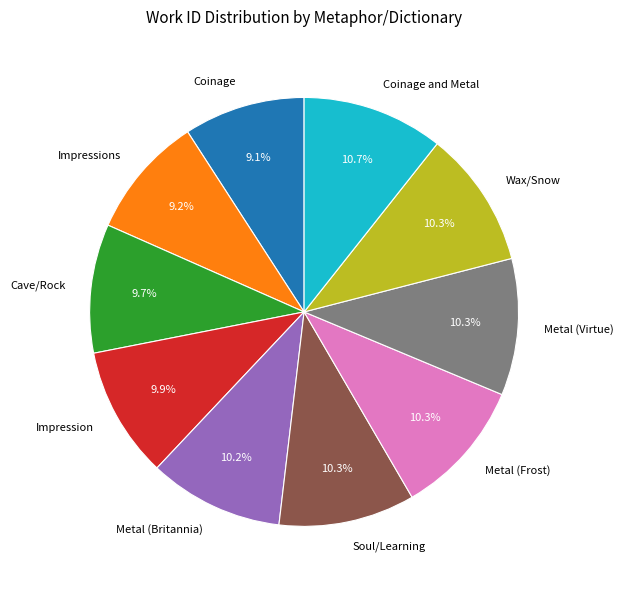

Does any single category account for the majority?

No